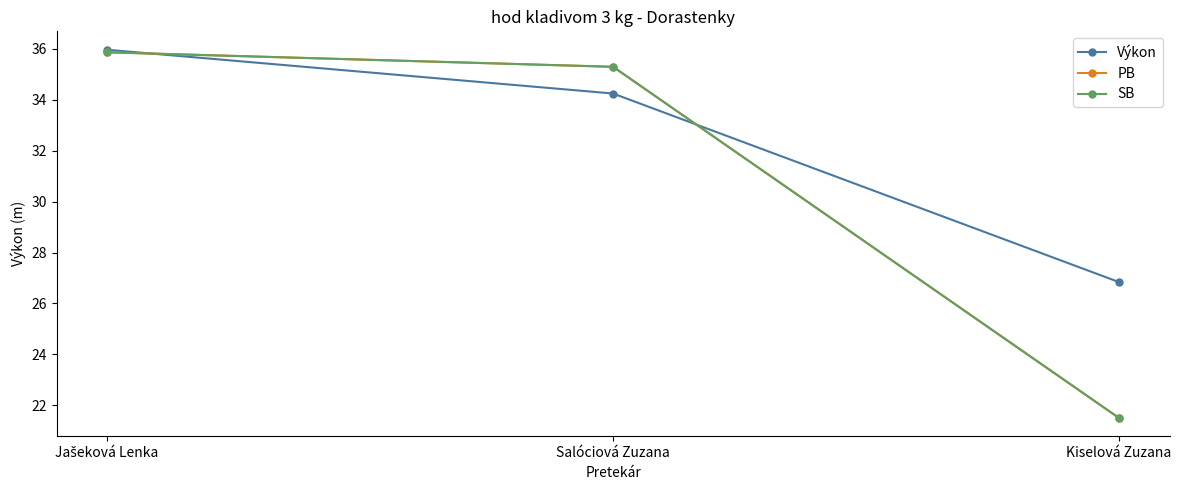

Is it true that SB equals 60.5 at Jašeková Lenka?

False